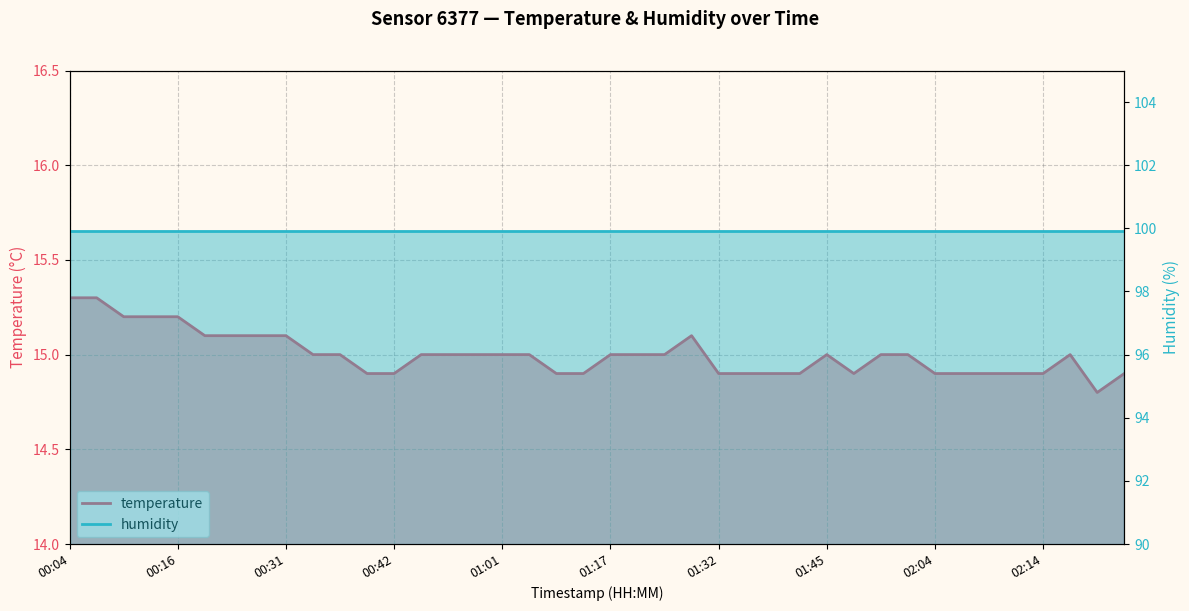

How many points are lower than both their immediate neighbors (excluding endpoints)?

2